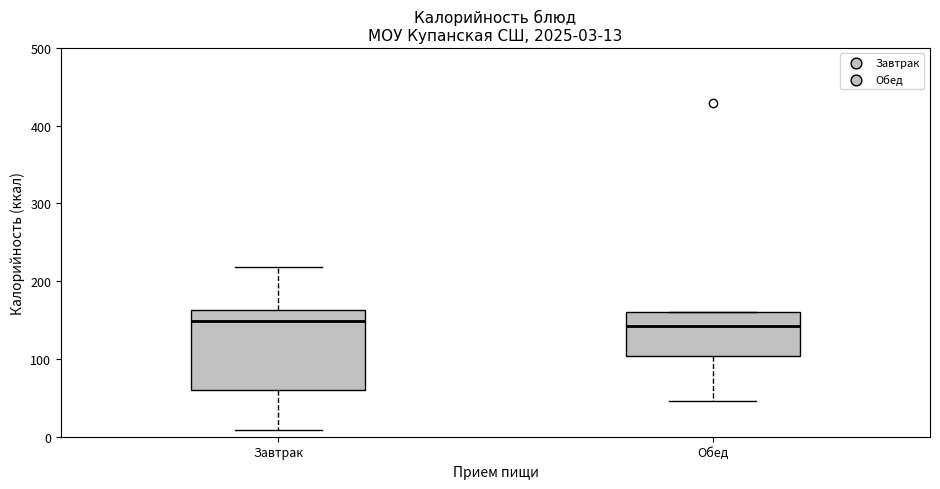

Which box is the tallest, from its lower edge to its upper edge?

Завтрак